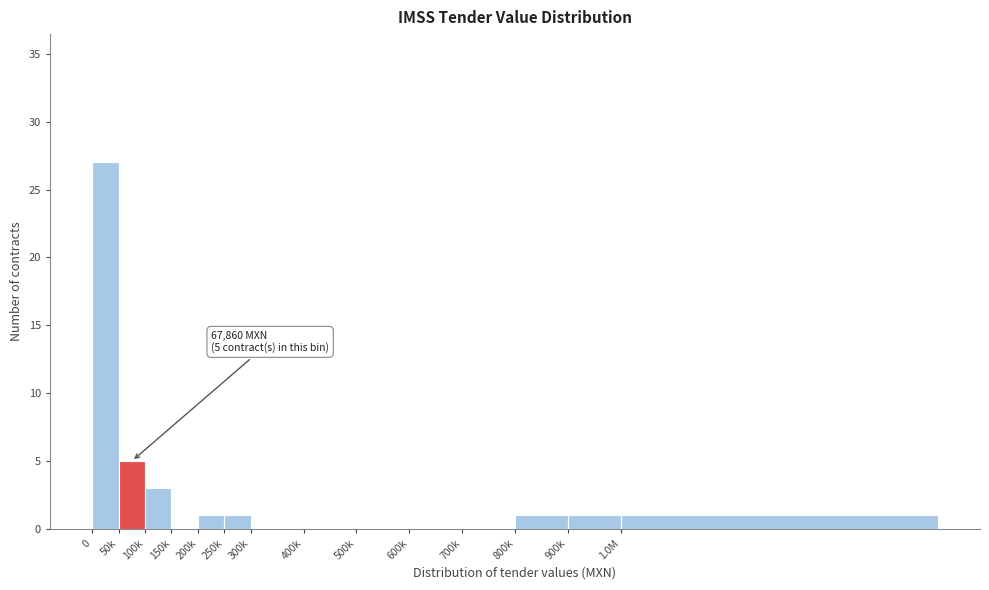

Reading left to right, extract all data points from this chart.

0=27	50k=5	100k=3	150k=0	200k=1	250k=1	300k=0	400k=0	500k=0	600k=0	700k=0	800k=1	900k=1	1.0M=1